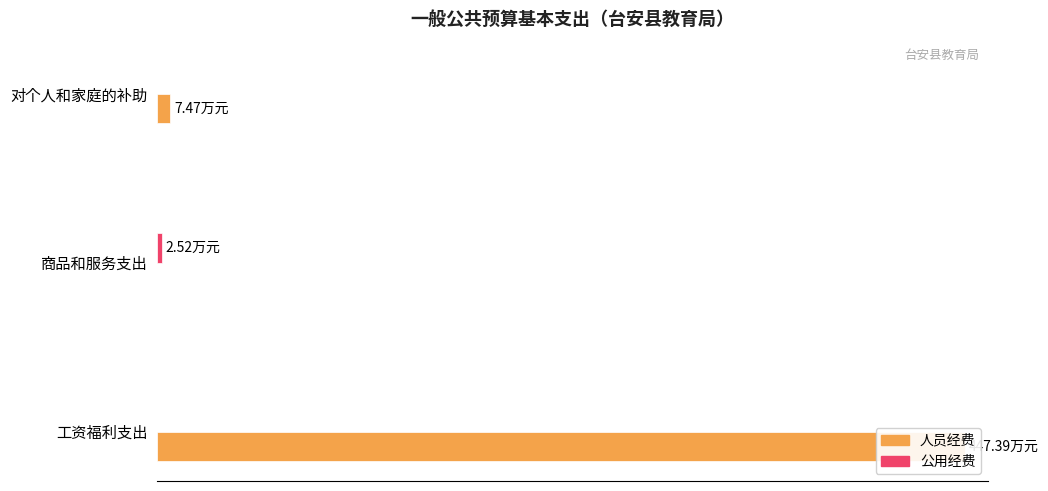

How many distinct data groups are displayed?

2